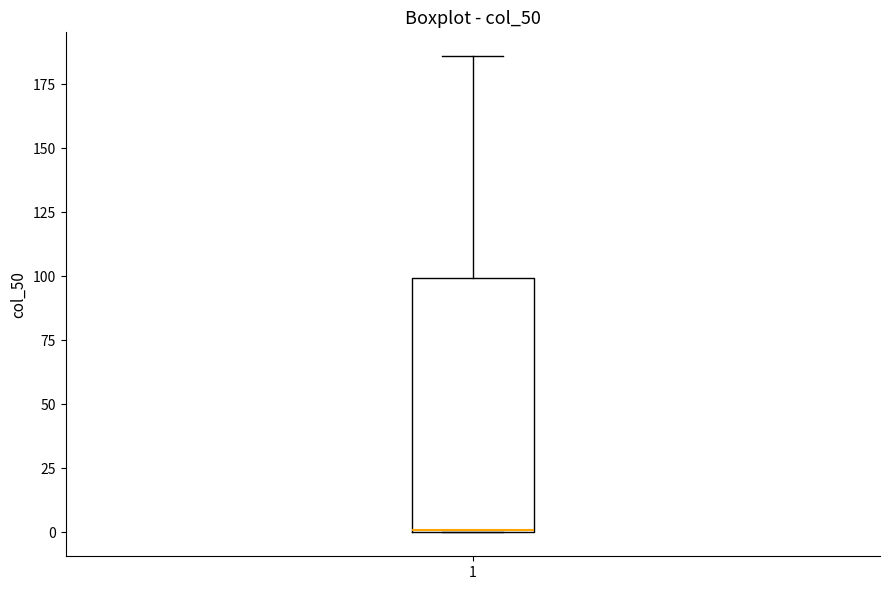

Where is the upper edge of the box at x = 1 on the y-axis? The values are not printed on the chart, so give them approximately, as read against the axis.

100